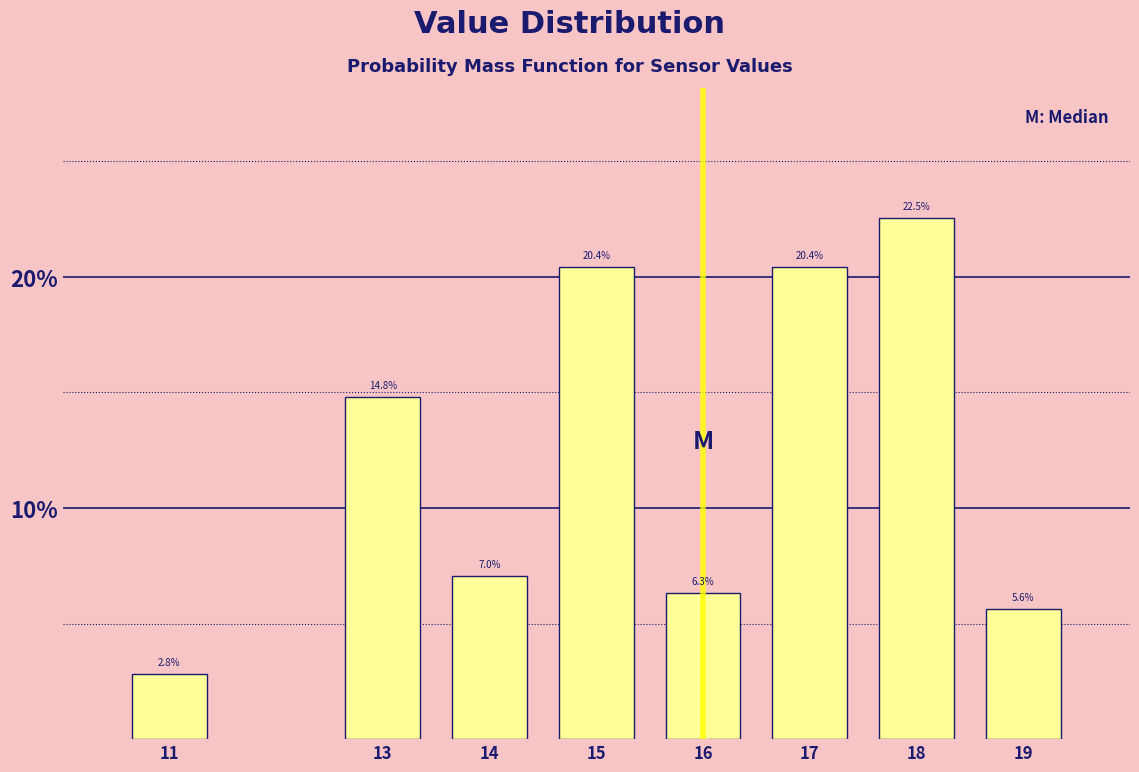

Reading right to left, transcribe all the data shown in this chart.

19=5.6	18=22.5	17=20.4	16=6.3	15=20.4	14=7.0	13=14.8	11=2.8